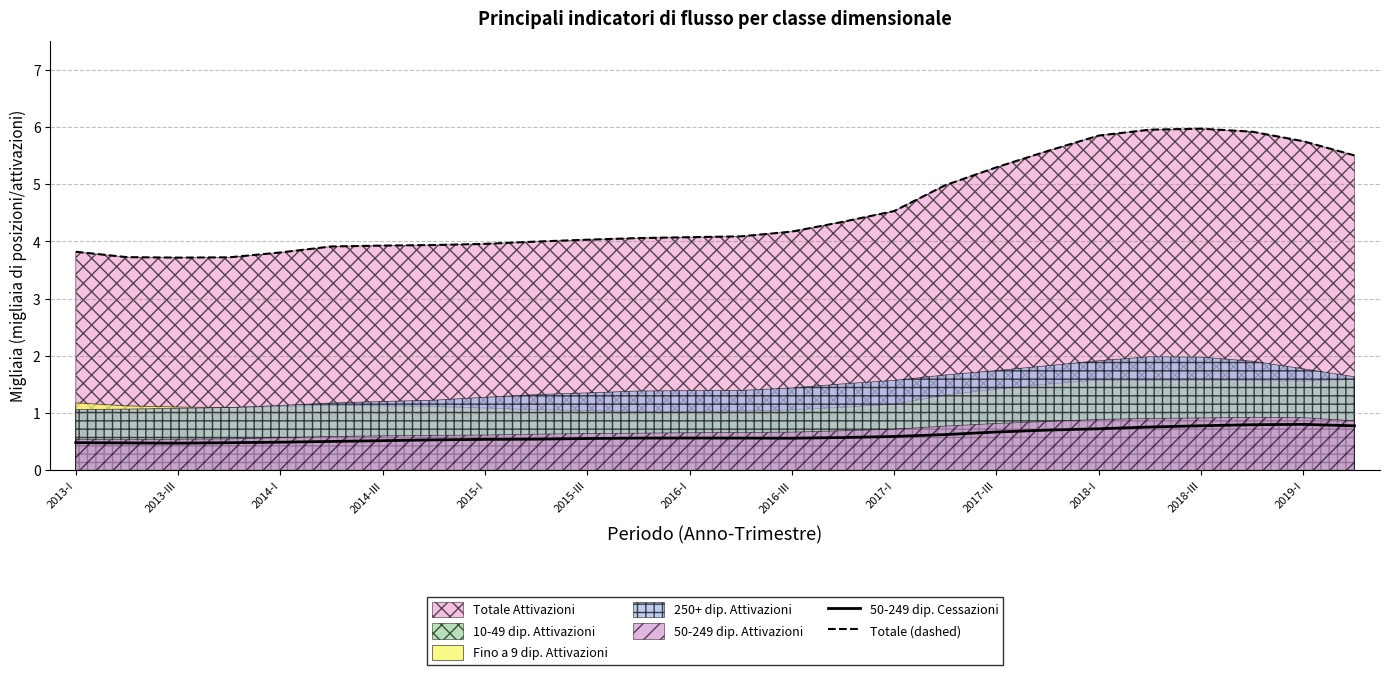

The 50-249 dip. Cessazioni series shows 0.6 at 13. True or false?

True